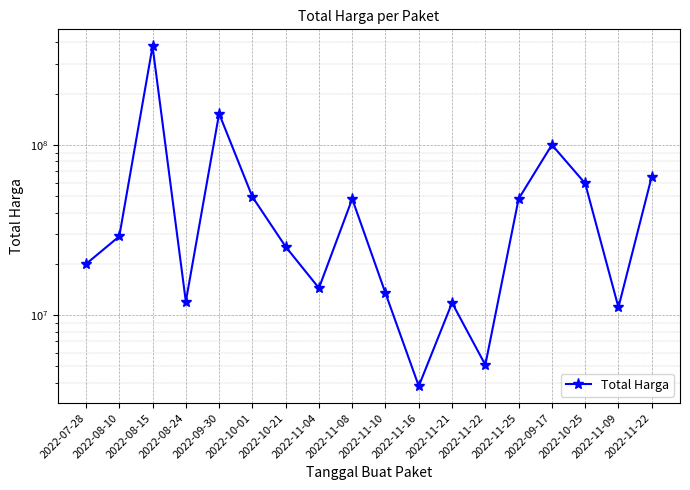

What is the change in value from 2022-11-04 to 2022-11-25?

+33740000